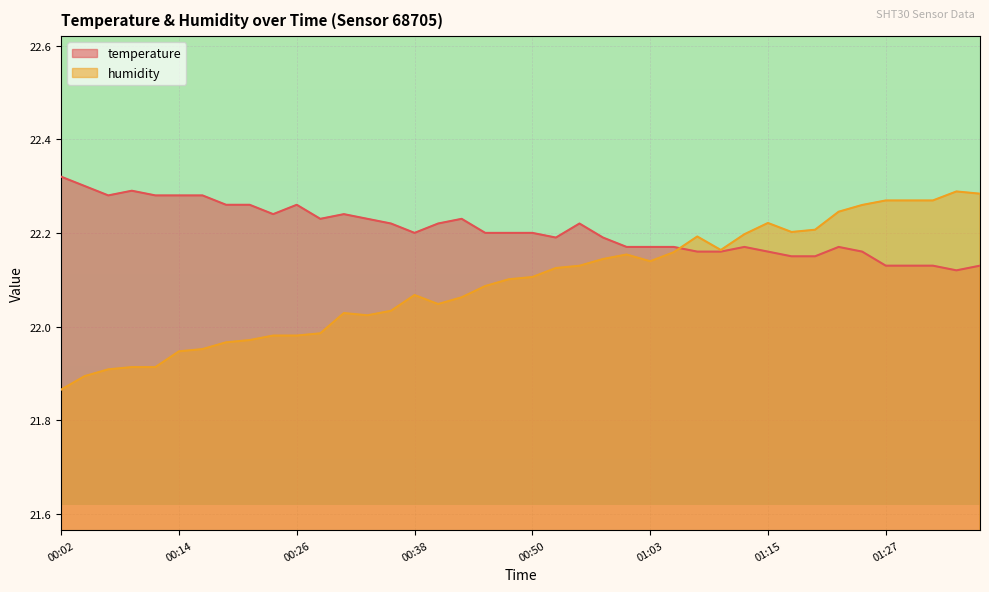

What is the label of the 32nd point from the right?

00:21